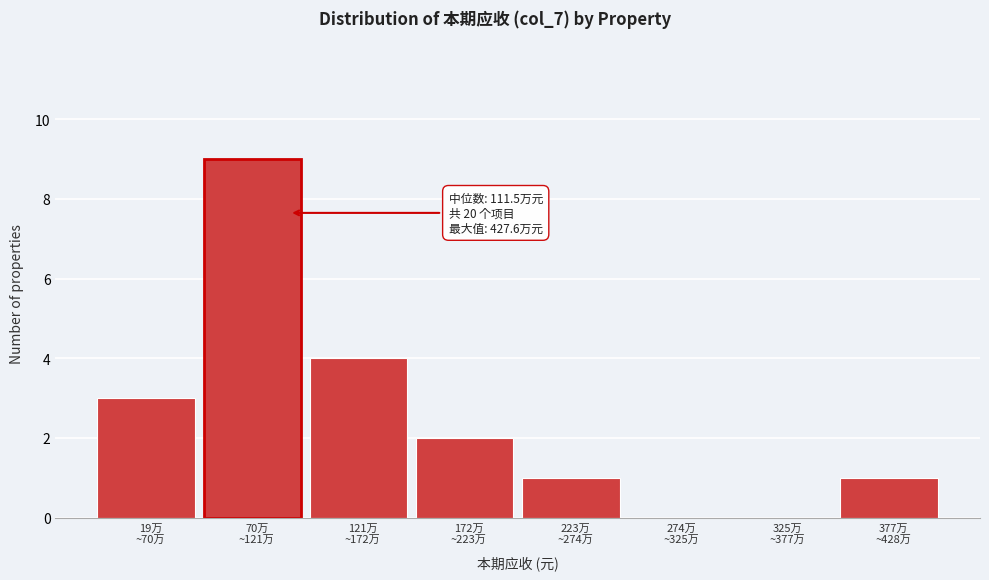

What is the sum of all values?

20